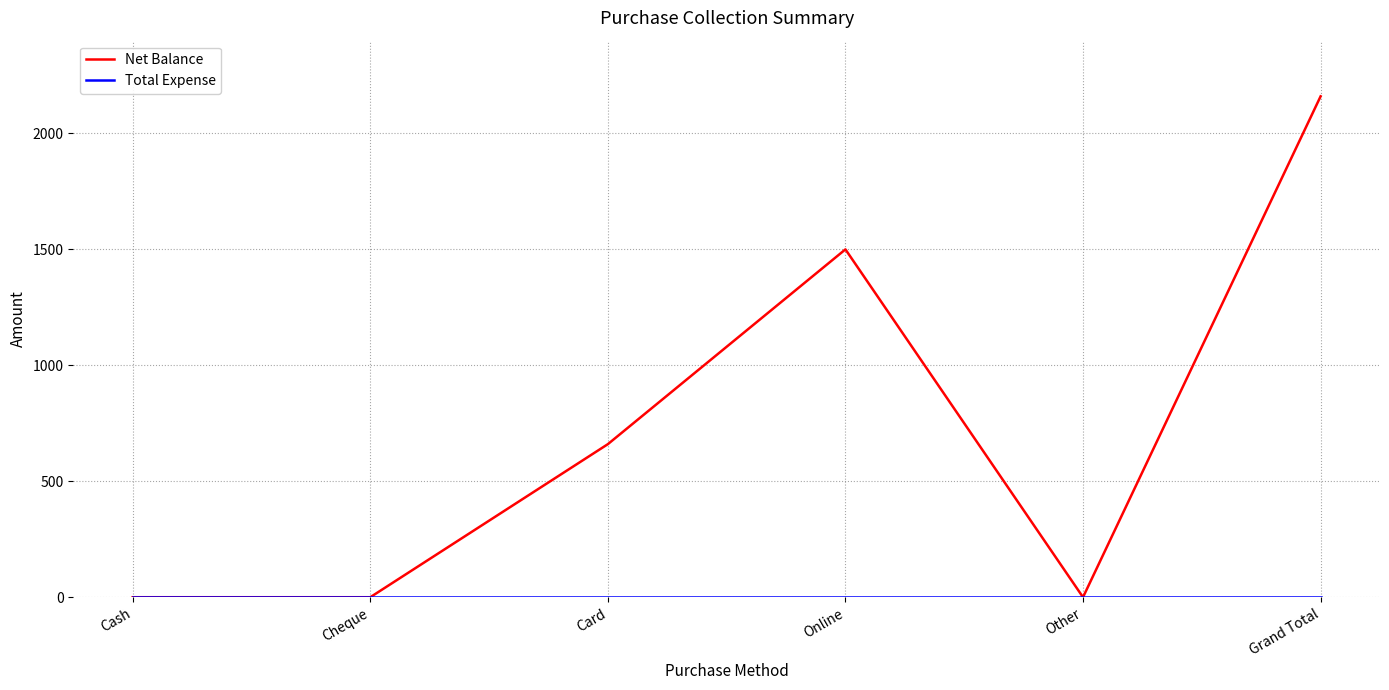

At how many categories does at least one series exceed 1813?

1